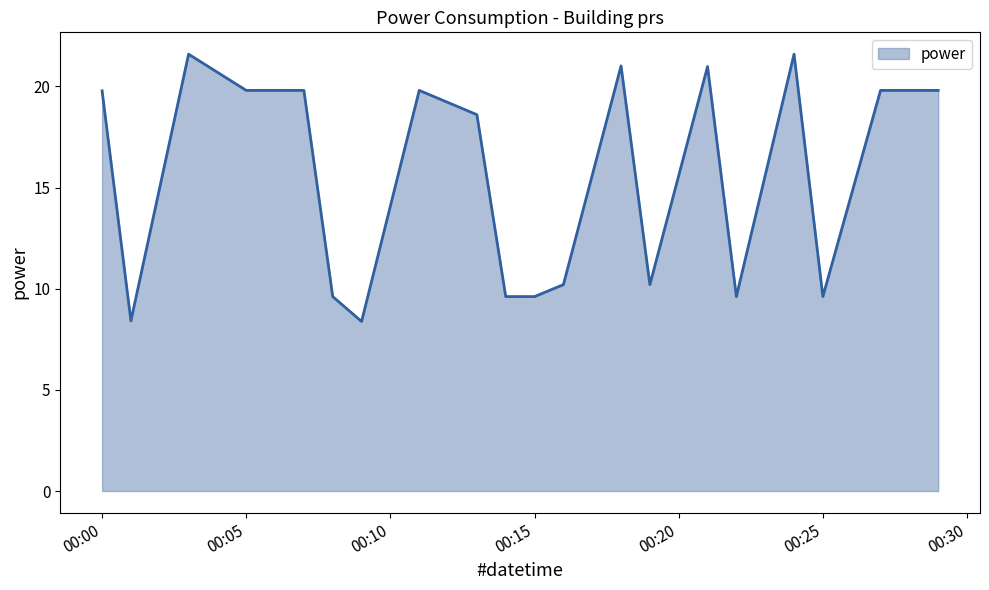

What is the smallest value displayed?

8.4